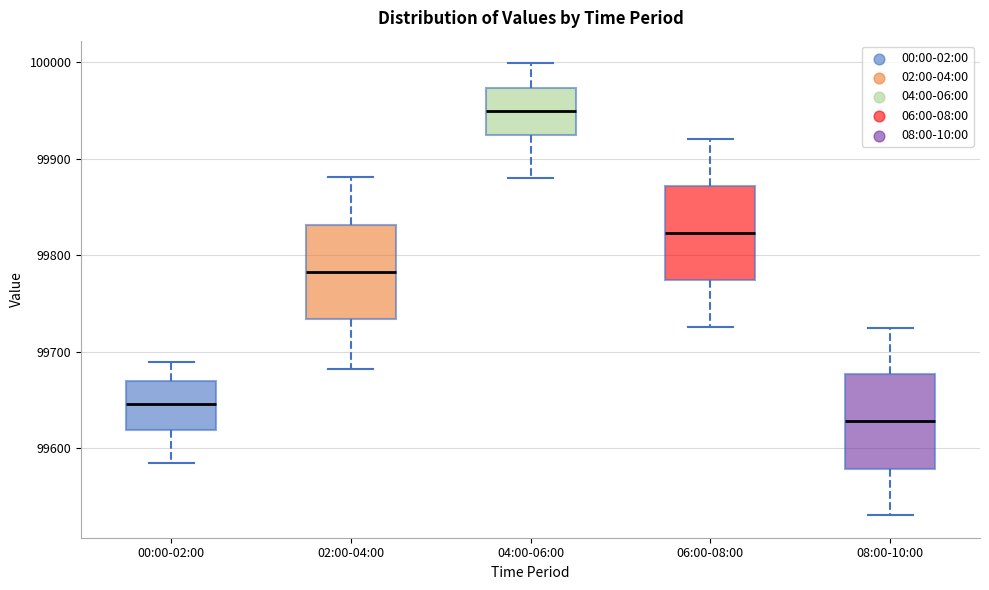

Where does the lower whisker of the box for 08:00-10:00 end on the y-axis? The values are not printed on the chart, so give them approximately, as read against the axis.

99530